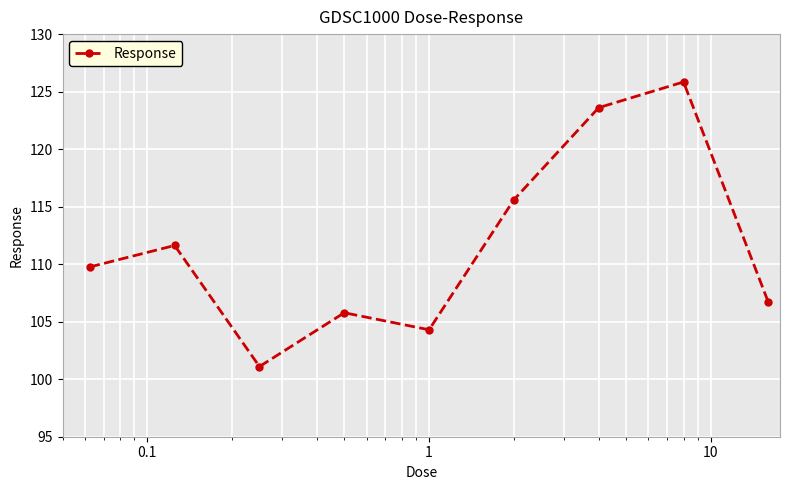

Reading right to left, list all the values displayed in this chart.

106.7	125.8	123.6	115.6	104.3	105.8	101.1	111.6	109.8